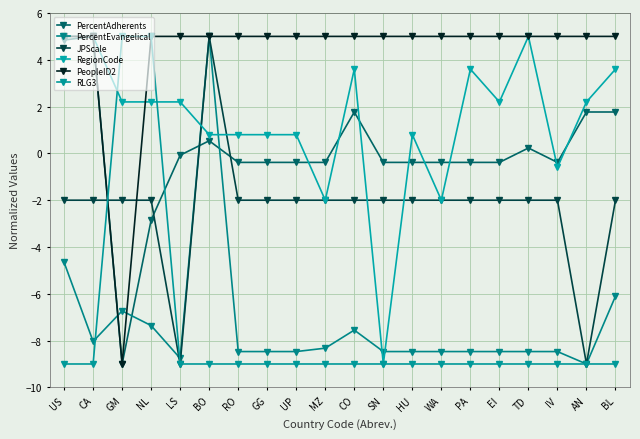

True or false: RegionCode and PercentEvangelical cross at least once.

True